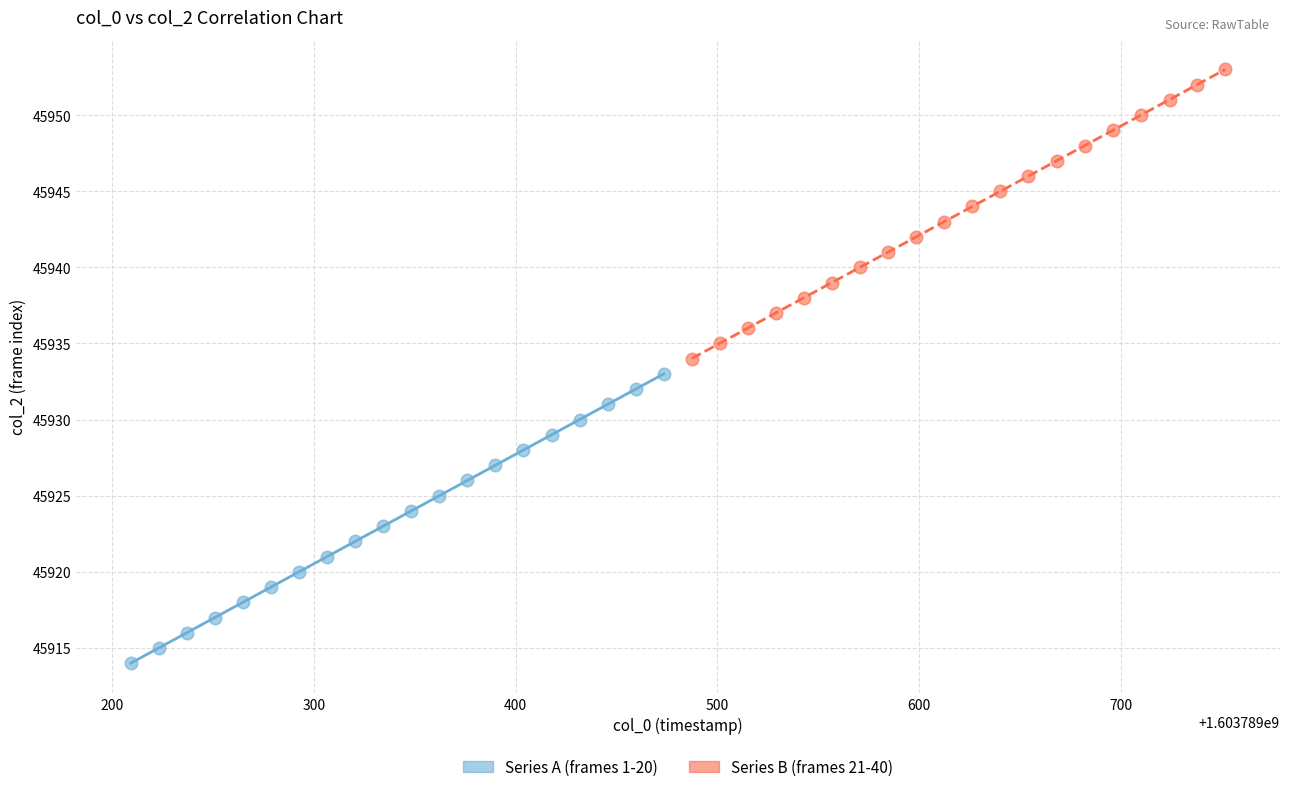

What are all the series names shown in the legend?

Series A (frames 1-20), Series B (frames 21-40)